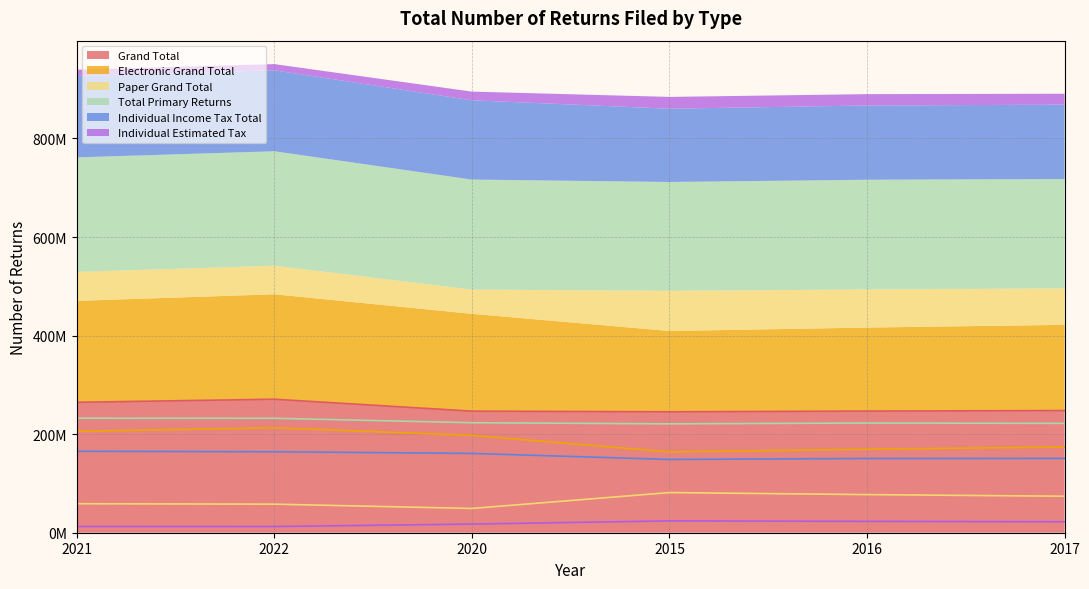

How many values in the Individual Income Tax Total series are below 160884419?

3